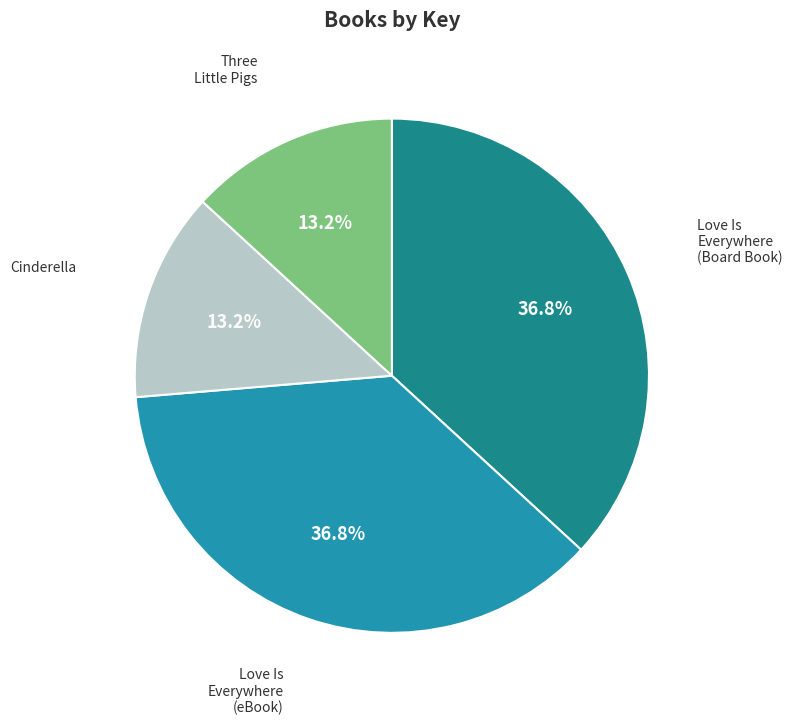

Is there any slice that represents more than half of the pie?

No